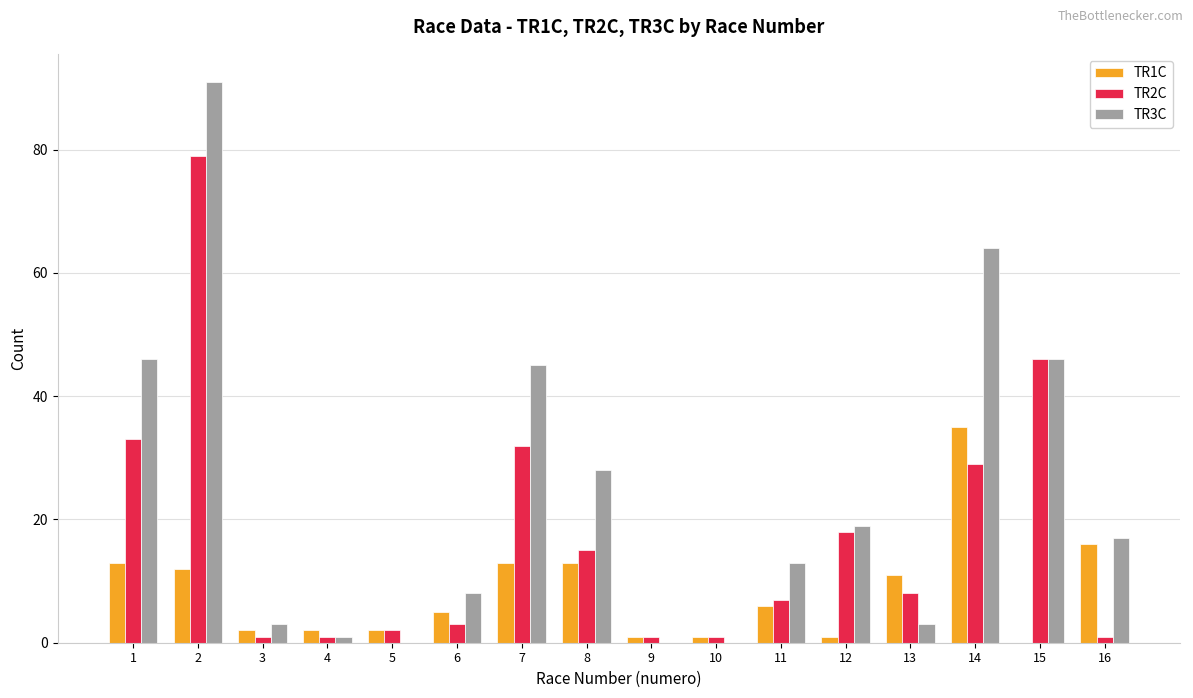

True or false: TR3C has a value of 79 at 15.

False